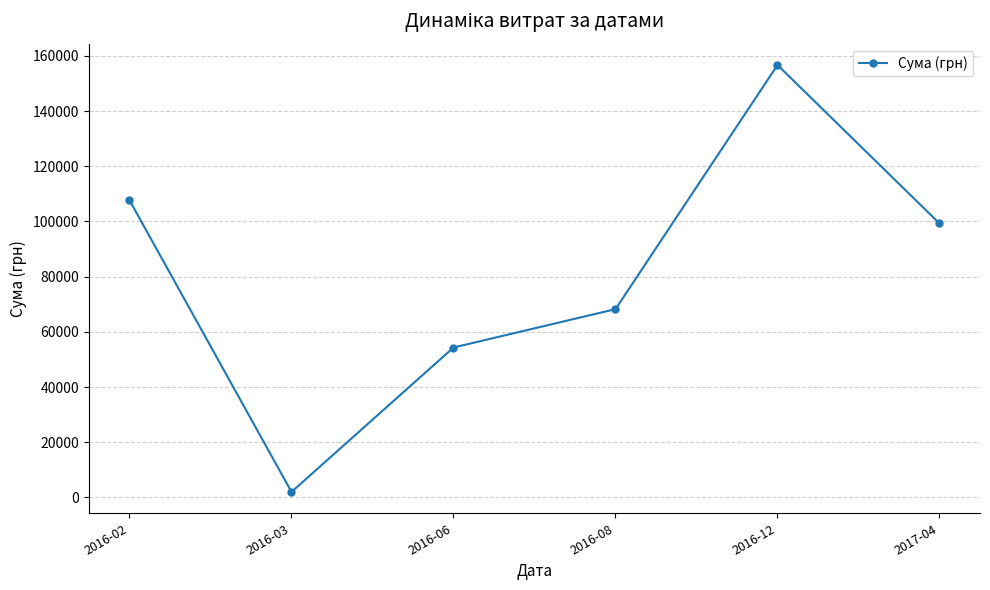

Is it true that the value at 2016-06 is 54324.4?

True